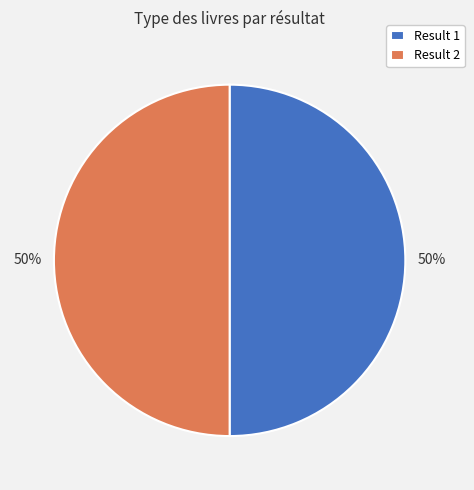

To the nearest percent, what portion does Result 1 represent?

50%